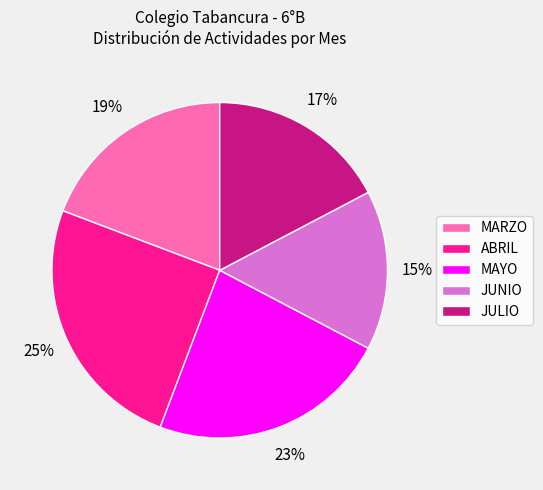

Which has a higher value, MAYO or ABRIL?

ABRIL